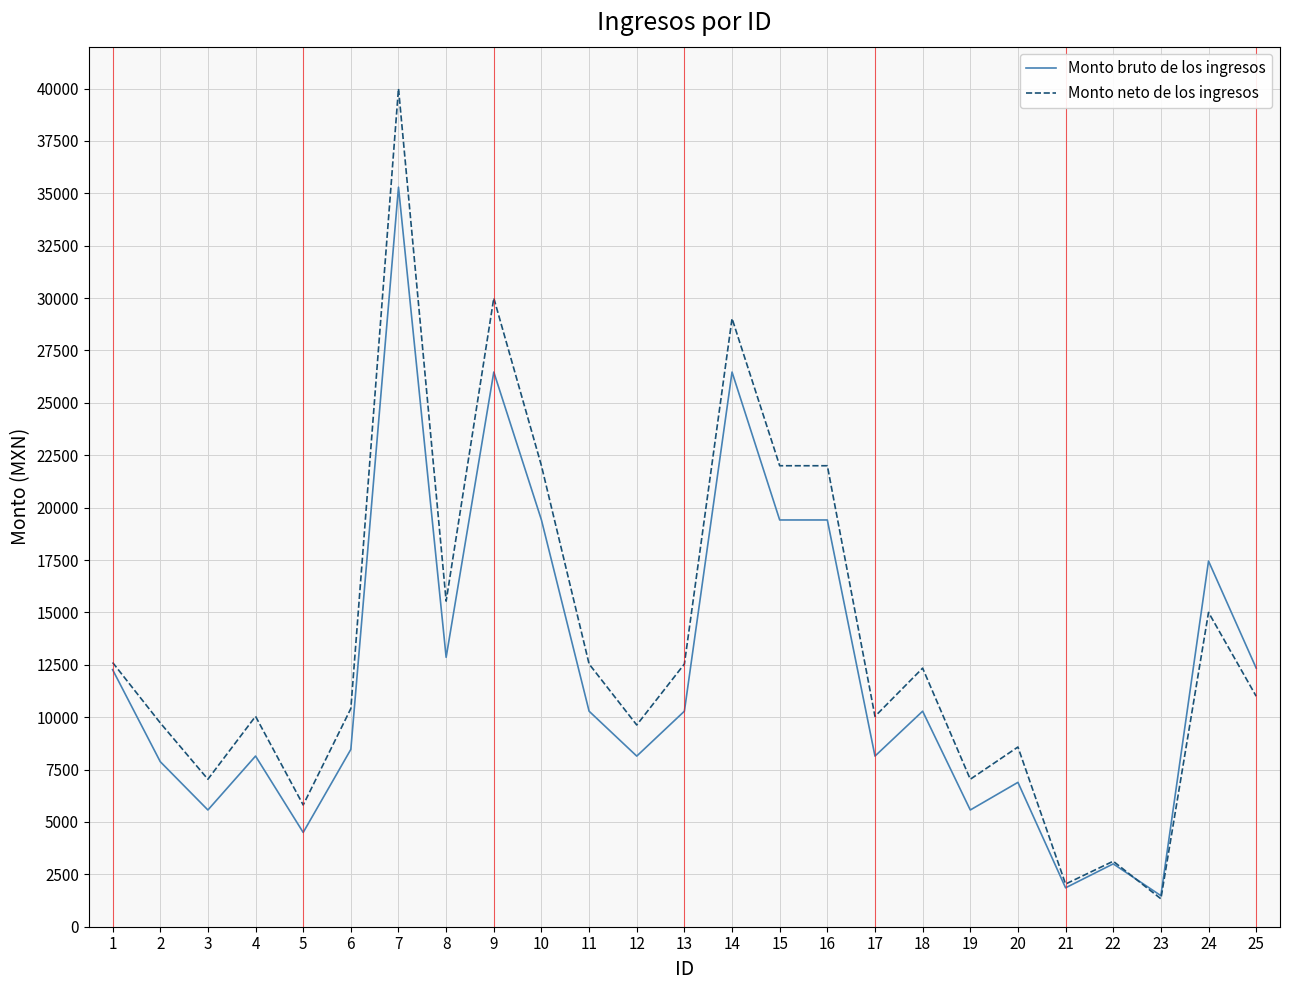

True or false: Monto neto de los ingresos has more than 1 points higher than both neighbors.

True